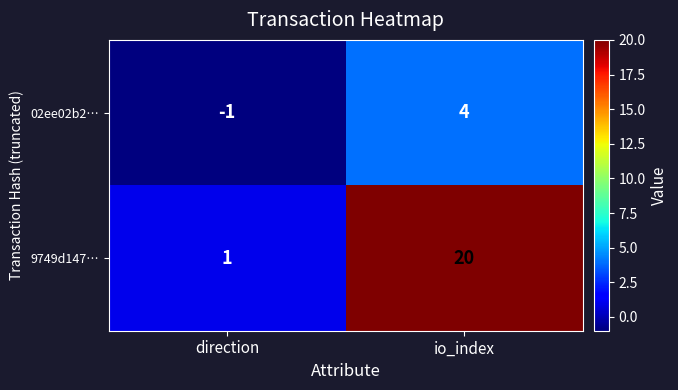

Reading left to right, what are all the values shown in this chart?

02ee02b2…: -1	4
9749d147…: 1	20